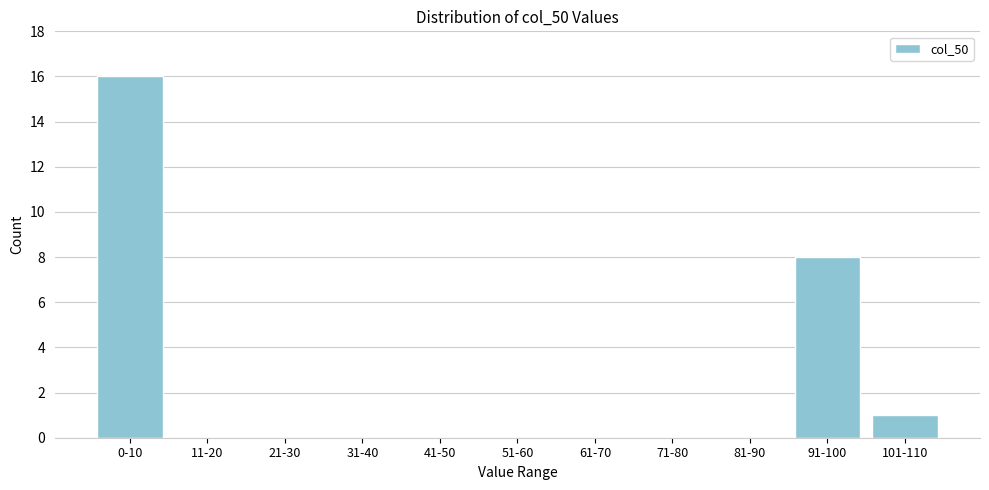

Reading right to left, list all the values displayed in this chart.

101-110=1	91-100=8	81-90=0	71-80=0	61-70=0	51-60=0	41-50=0	31-40=0	21-30=0	11-20=0	0-10=16